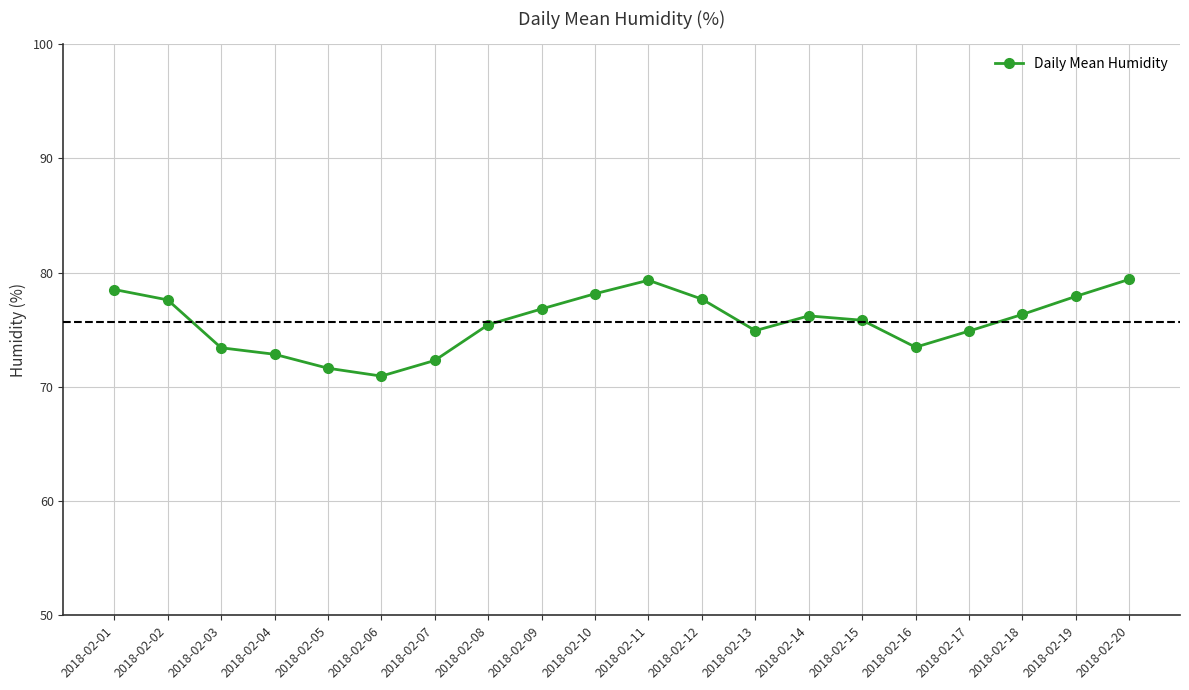

What is the value of the 10th point from the left?

78.2